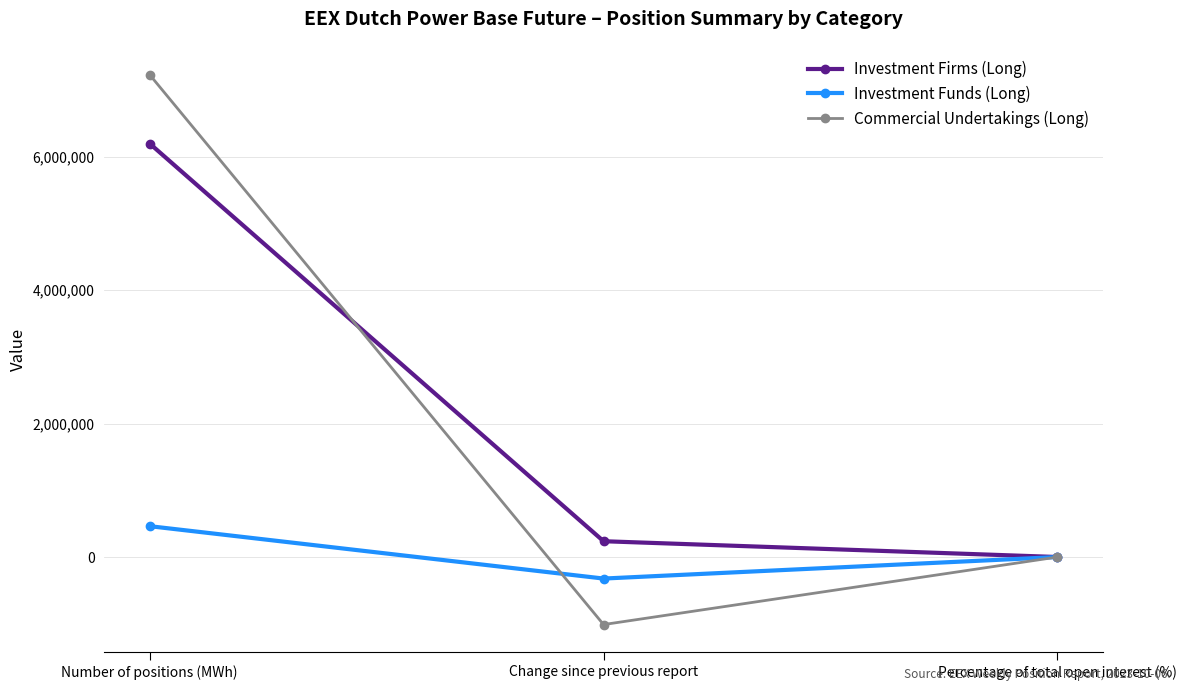

Reading left to right, extract all data points from this chart.

Investment Firms (Long): 6199182.0	236901.0	32.7
Investment Funds (Long): 462441.0	-322954.0	2.4
Commercial Undertakings (Long): 7231272.0	-1012697.0	38.2